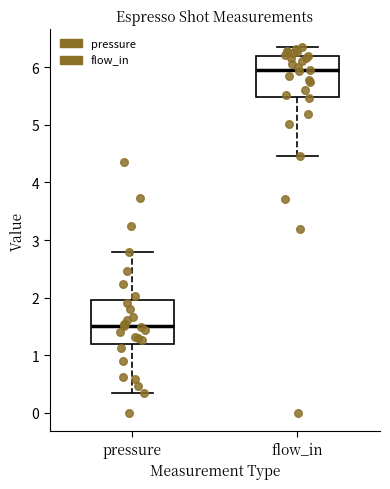

Reading left to right, read every box against the y-axis: the position of its median line, the range the box covers, and the ends of its whiskers. The values are not printed on the chart, so give them approximately, as read against the axis.

pressure: median 1.5, box 1.2 to 2.0, whiskers 0.4 to 2.8
flow_in: median 6.0, box 5.5 to 6.2, whiskers 4.5 to 6.3